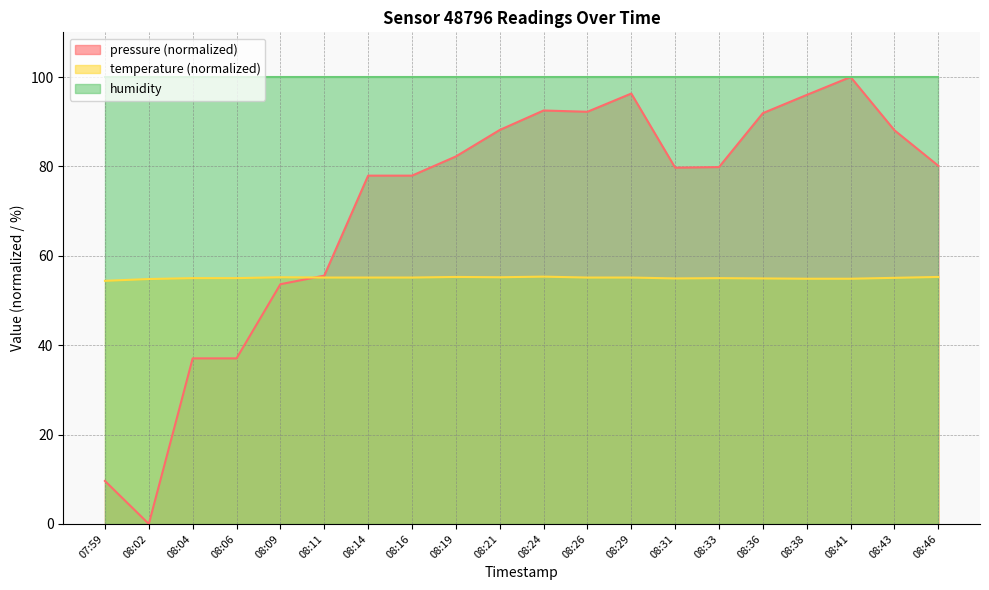

What are all the series names shown in the legend?

pressure (normalized), temperature (normalized), humidity